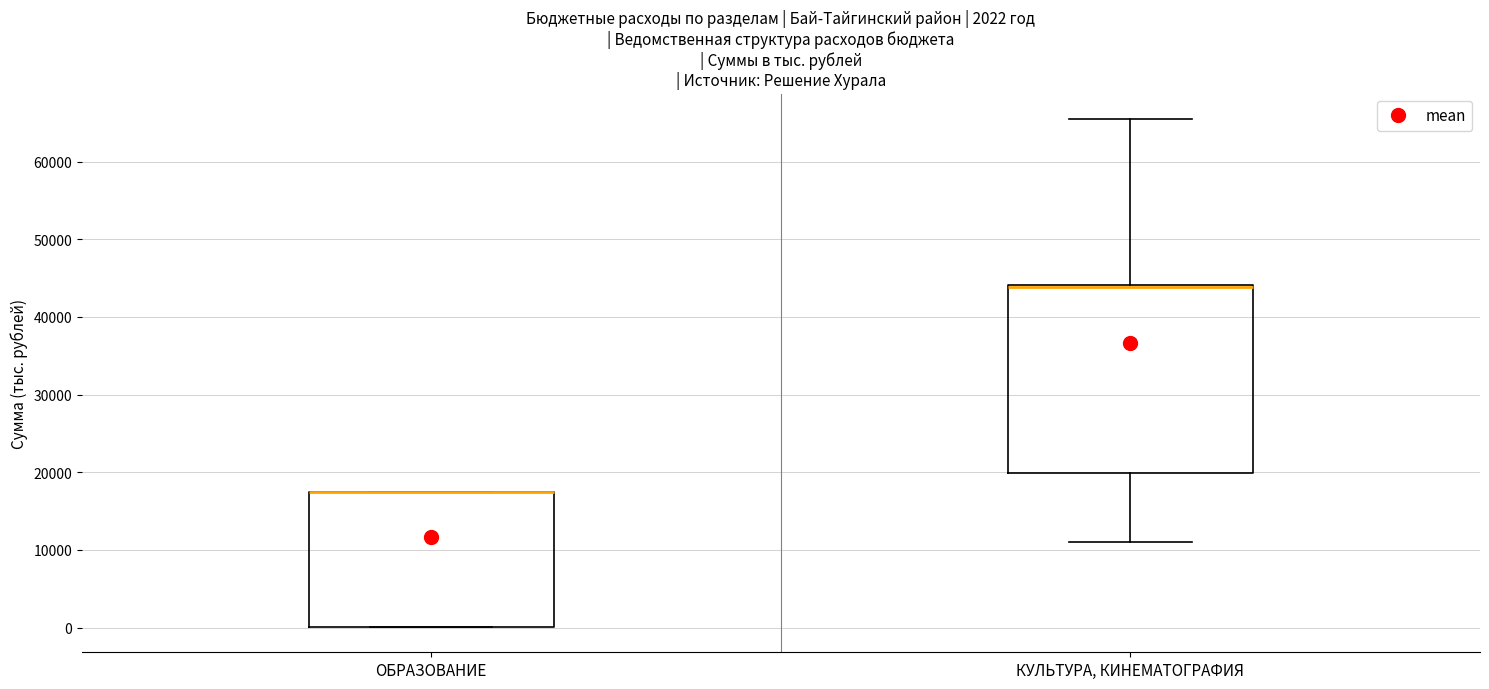

Which box is the tallest, from its lower edge to its upper edge?

КУЛЬТУРА, КИНЕМАТОГРАФИЯ